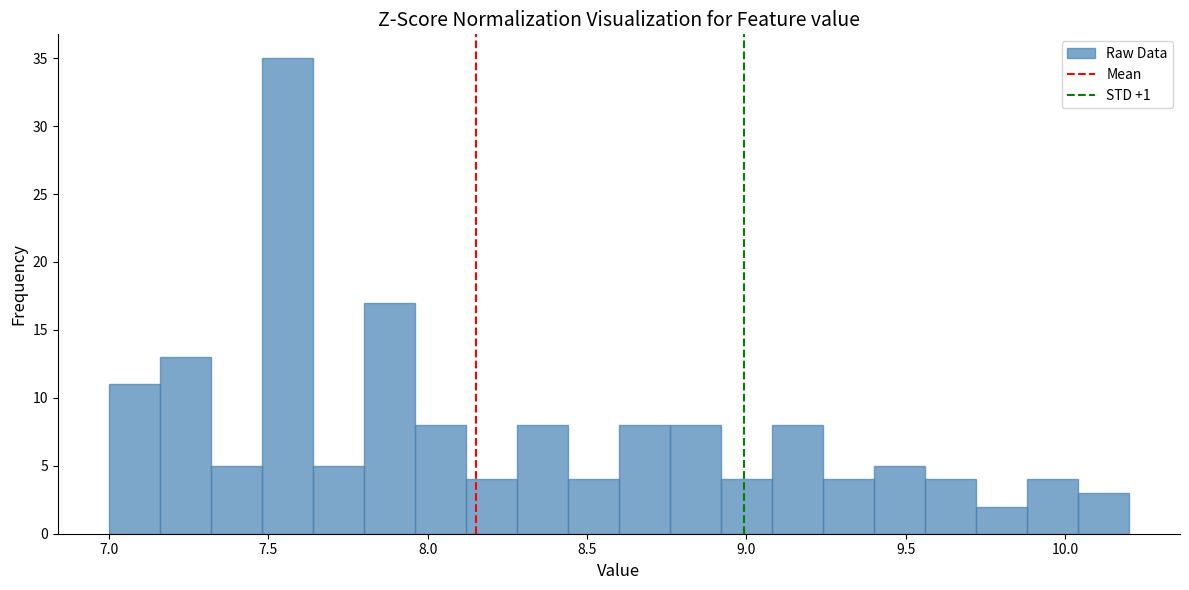

Read against the x-axis, roughly where is the centre of the tallest bar?

7.55